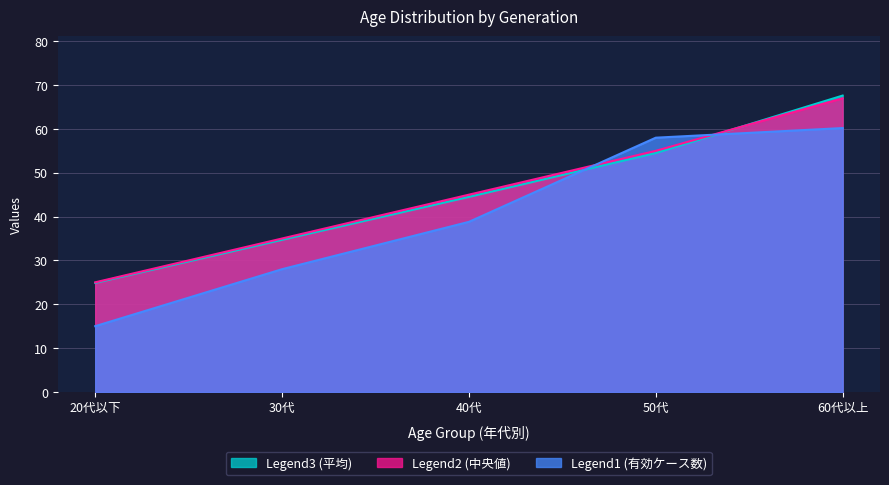

How many intersections are there between Legend3 (平均) and Legend2 (中央値)?

1